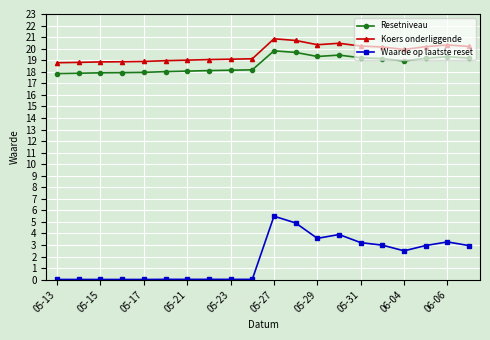

Which series has the largest total across all categories?

Koers onderliggende